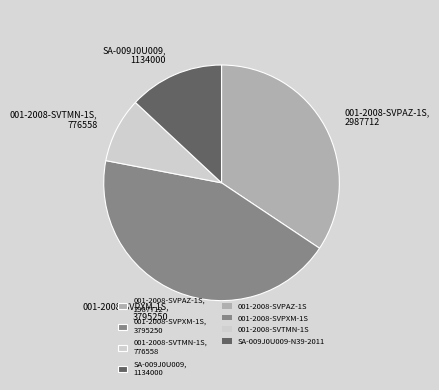

Between 001-2008-SVPXM-1S, 3795250 and SA-009J0U009, 1134000, which is larger?

001-2008-SVPXM-1S, 3795250